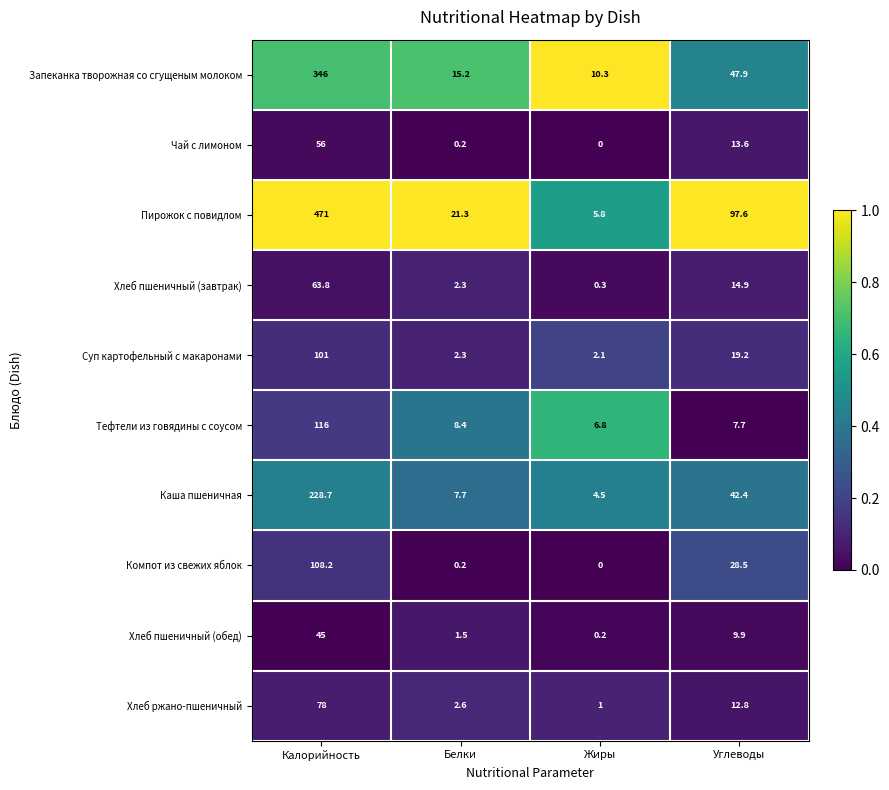

What is the average value of the Хлеб ржано-пшеничный series?

23.6